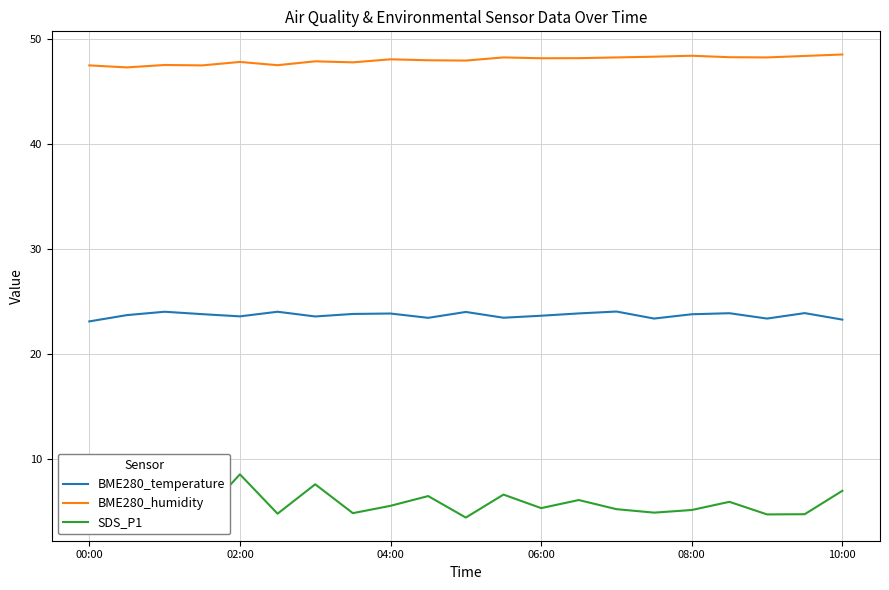

What is the maximum value shown in the chart?

48.5